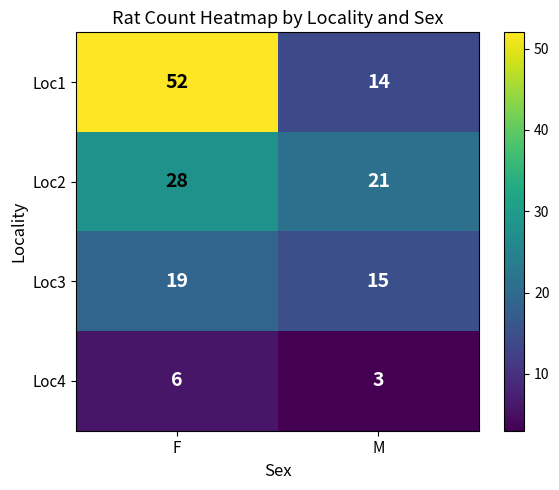

What is the sum of all Loc3 values?

34